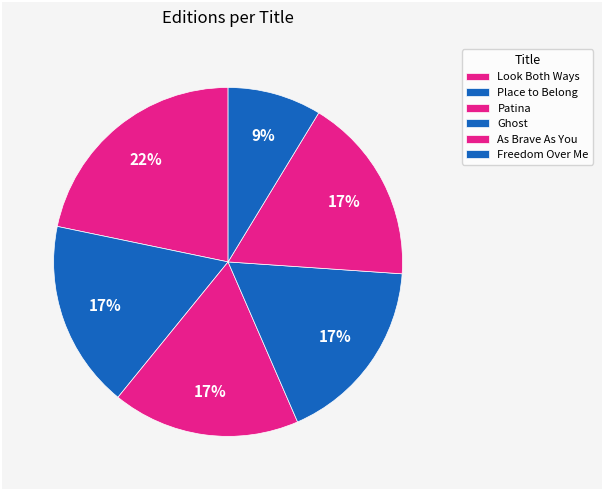

How many slices are in this pie chart?

6